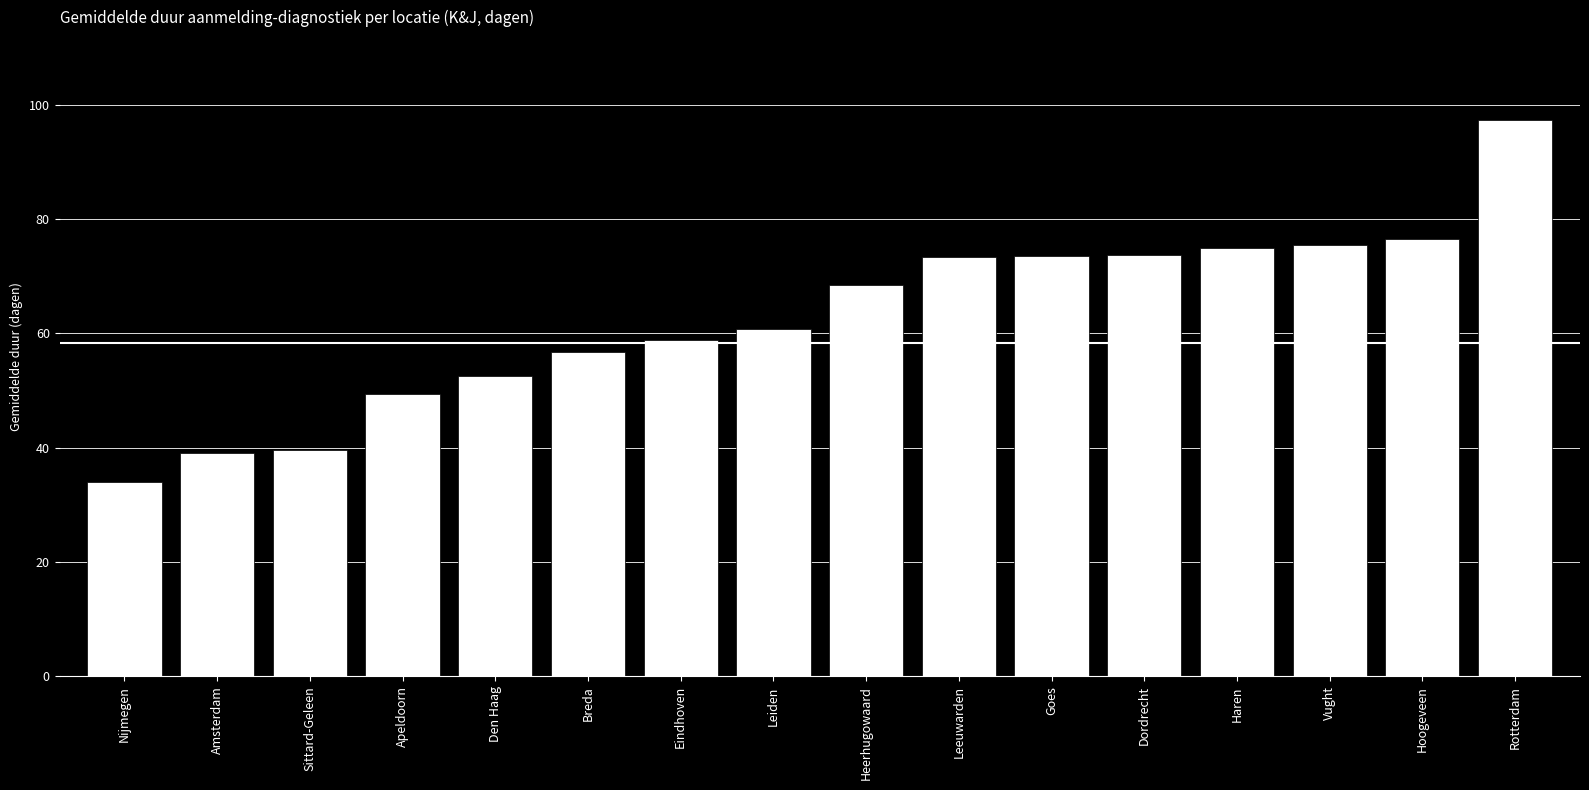

Which label corresponds to the largest value in the chart?

Rotterdam